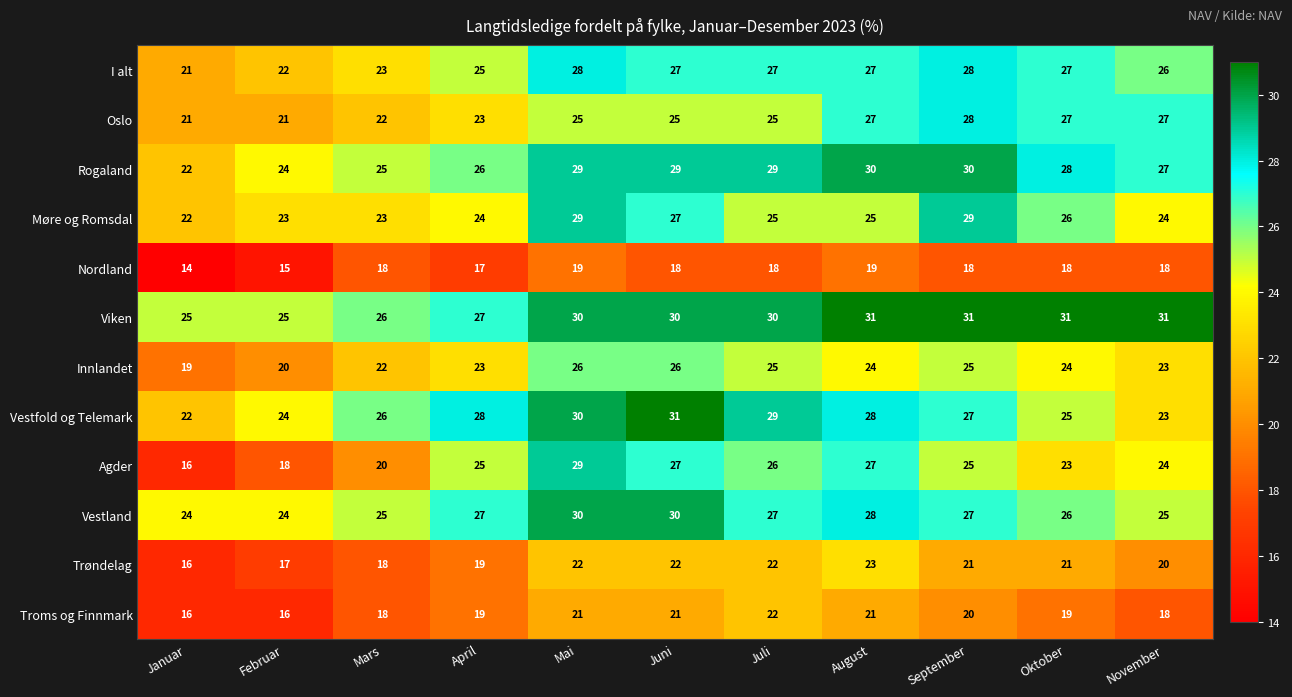

What is the average value of the Rogaland series?

27